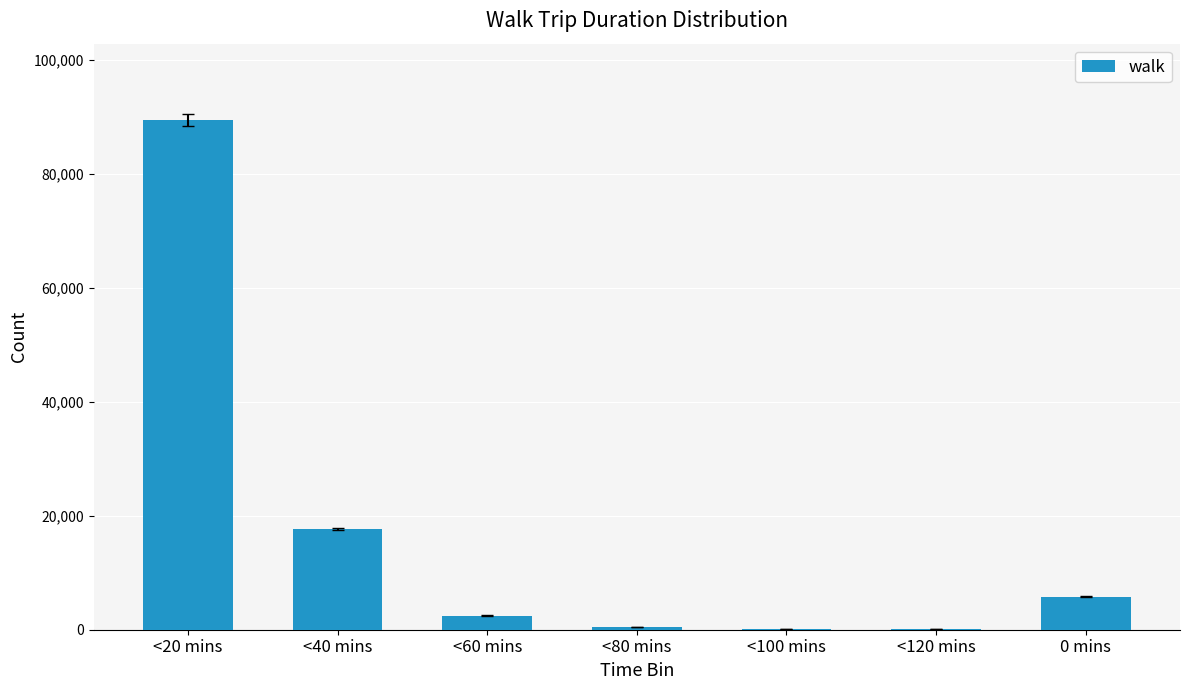

At which label is the value closest to 44752?

<40 mins